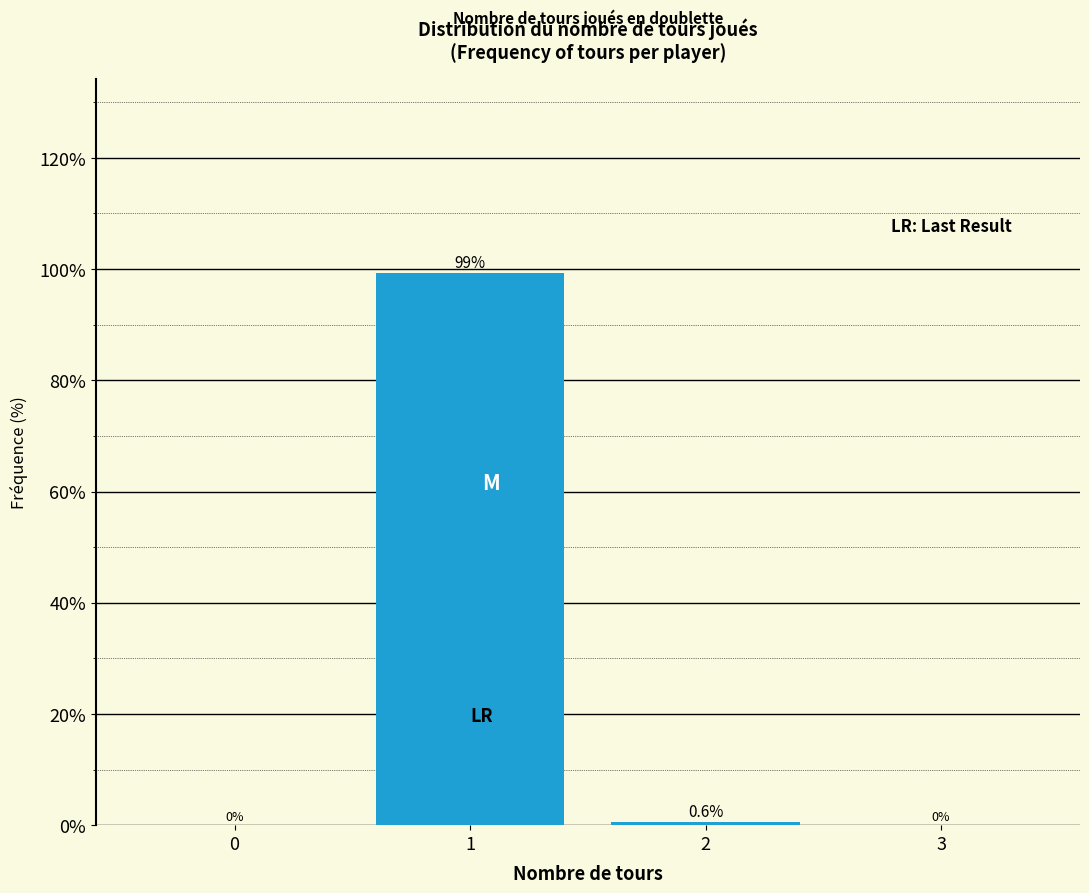

Reading left to right, list all the values displayed in this chart.

0=0.0	1=99.4	2=0.6	3=0.0